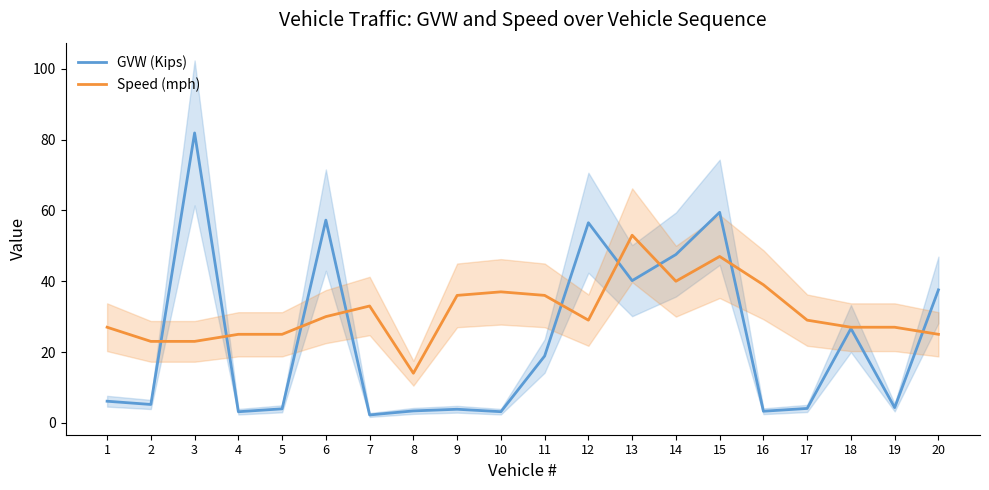

What is the approximate value of GVW (Kips) at 2?

5.2